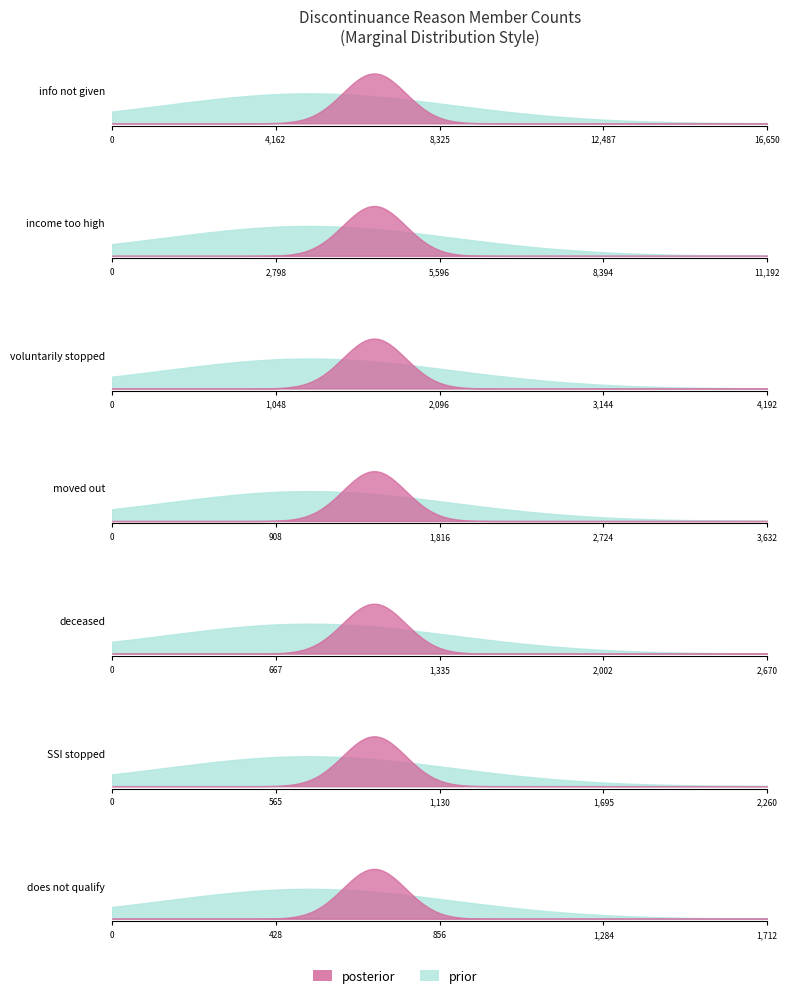

The chart shows a value of 11115 at members. True or false?

False